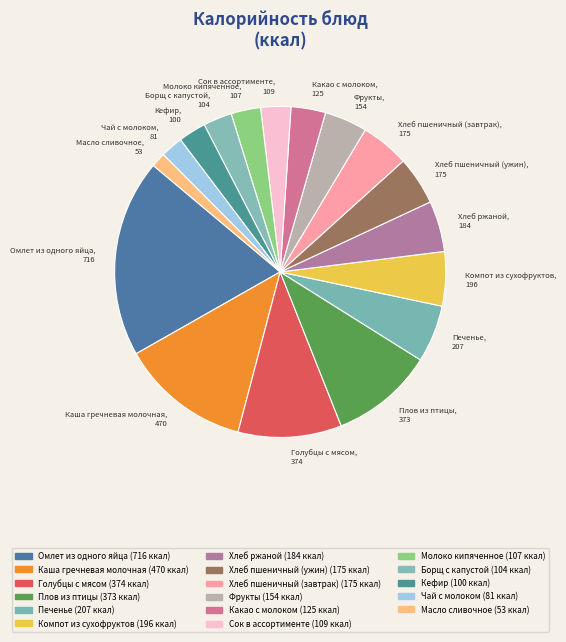

Do Хлеб пшеничный (завтрак) and Голубцы с мясом together represent more than half of the pie?

No